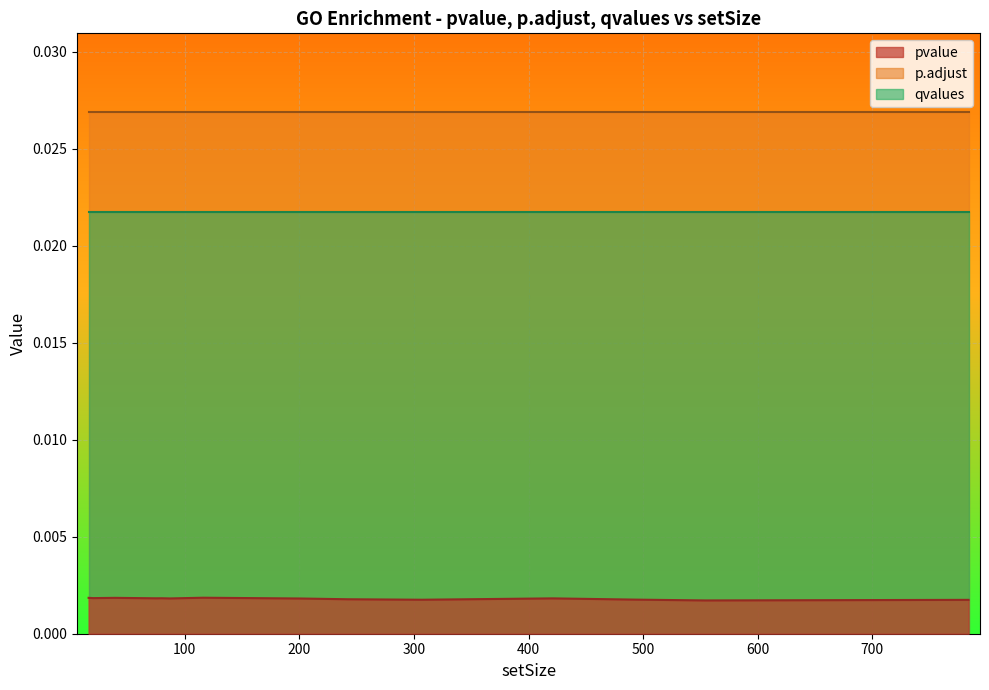

Rank the series by their maximum value, from highest to lowest.

p.adjust, qvalues, pvalue